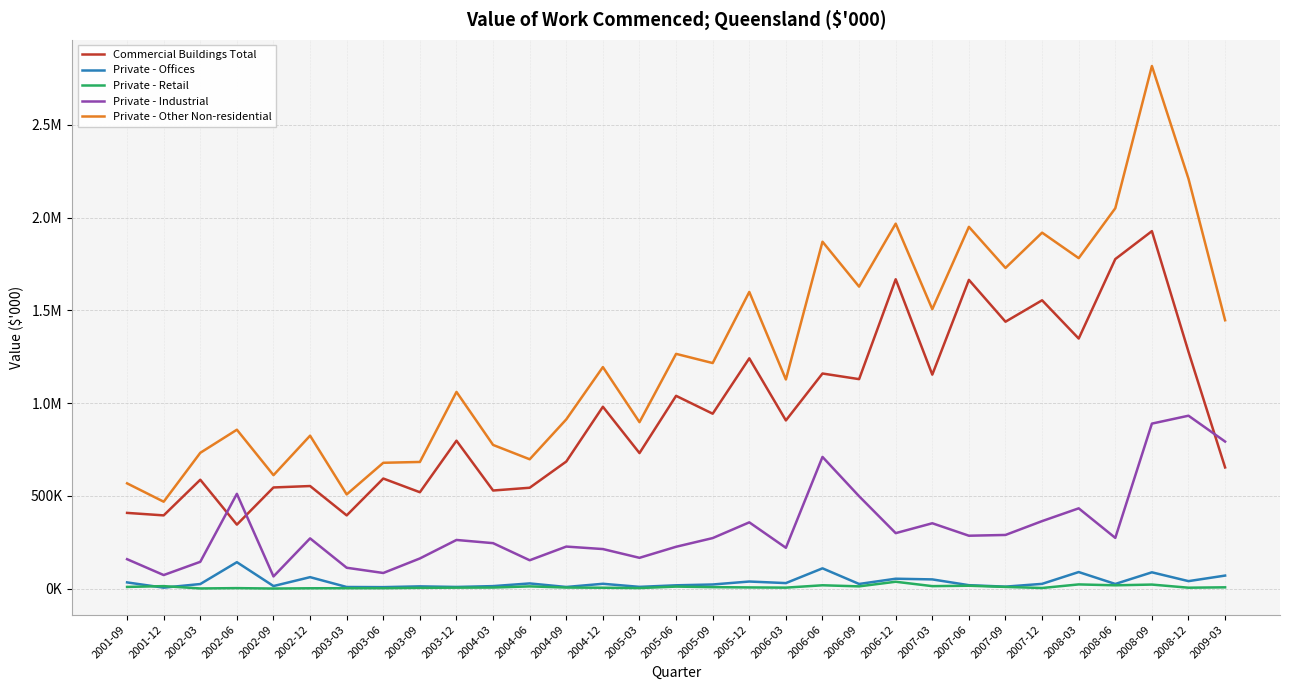

What are all the series names shown in the legend?

Commercial Buildings Total, Private - Offices, Private - Retail, Private - Industrial, Private - Other Non-residential